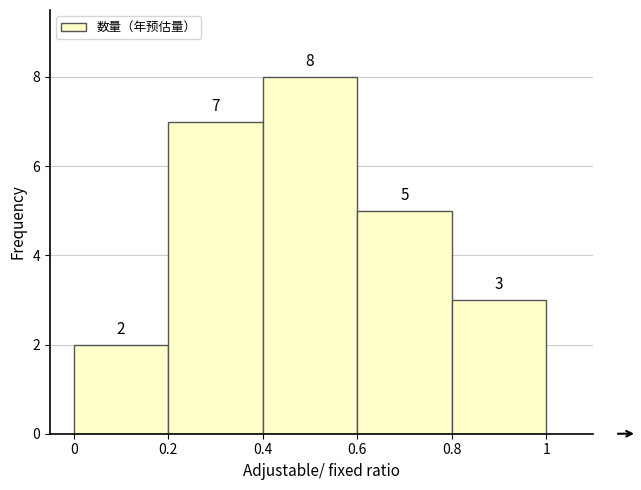

How tall is the bar that spans 0.8 to 1 on the x-axis?

3